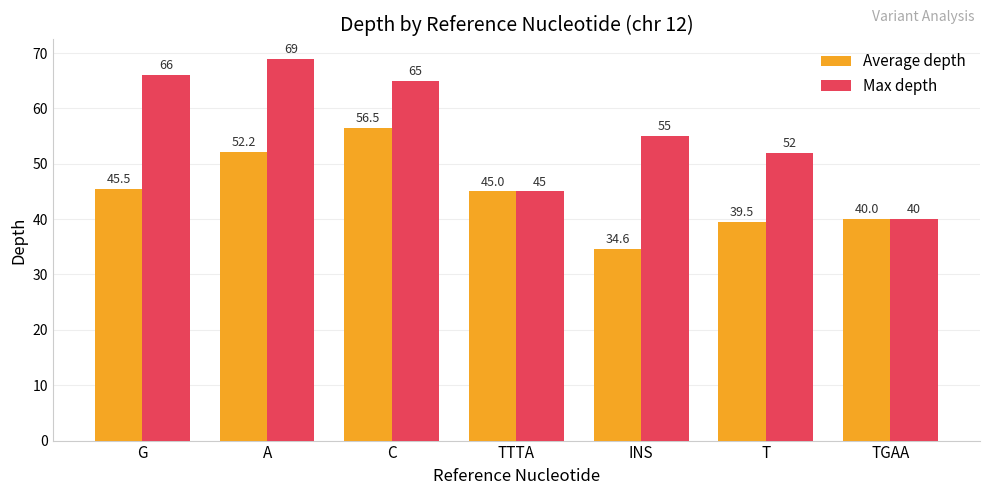

At which label does Average depth reach its minimum?

INS